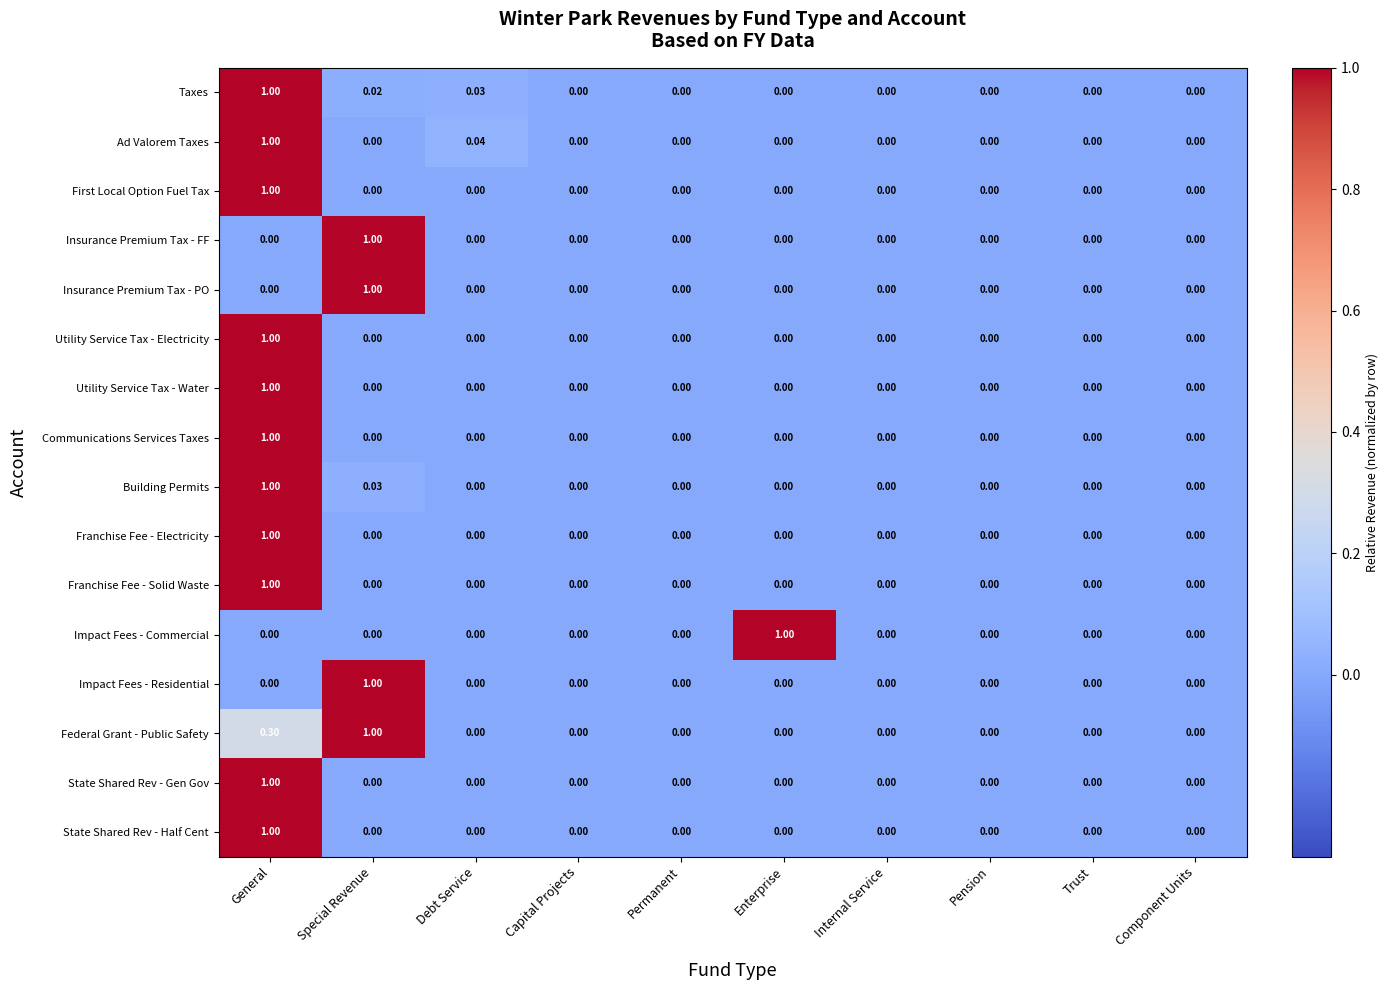

At which label does Communications Services Taxes reach its peak?

General